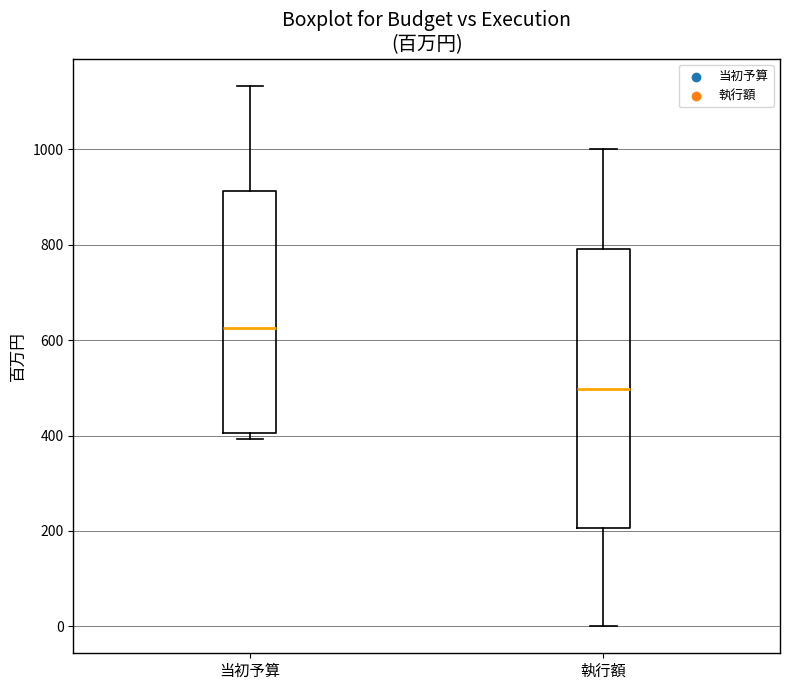

Which box is the tallest, from its lower edge to its upper edge?

執行額